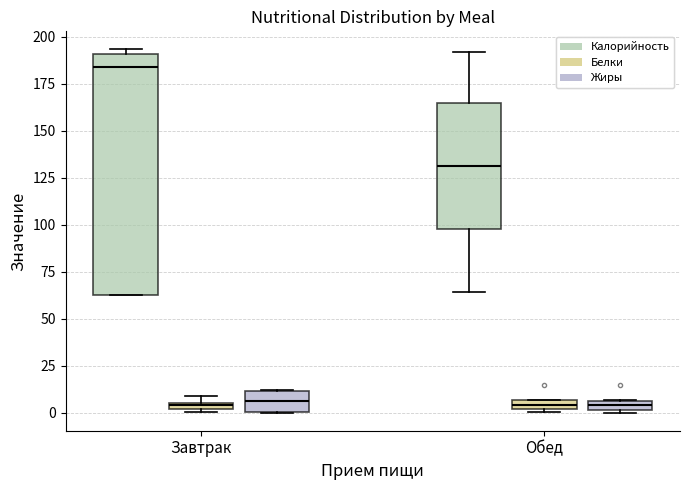

Where is the lower edge of the box for Обед (Калорийность) on the y-axis? The values are not printed on the chart, so give them approximately, as read against the axis.

100